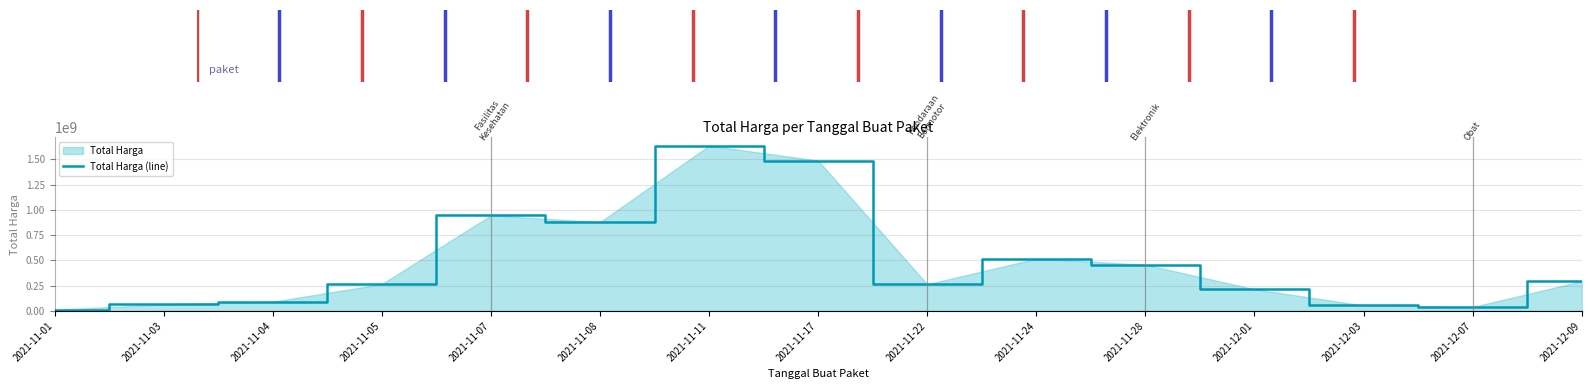

Does the chart have visible grid lines?

Yes